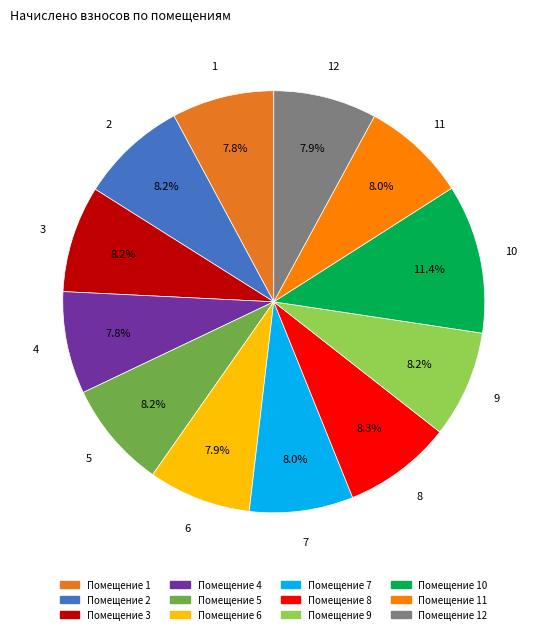

Does any single category account for the majority?

No